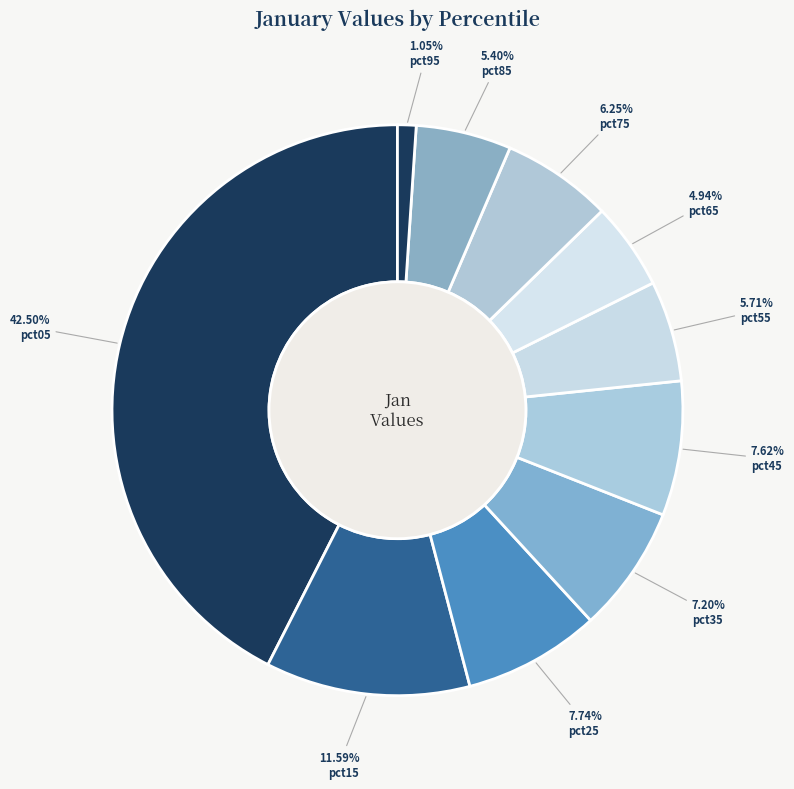

What percentage do pct15 and pct75 together represent?

17.8%